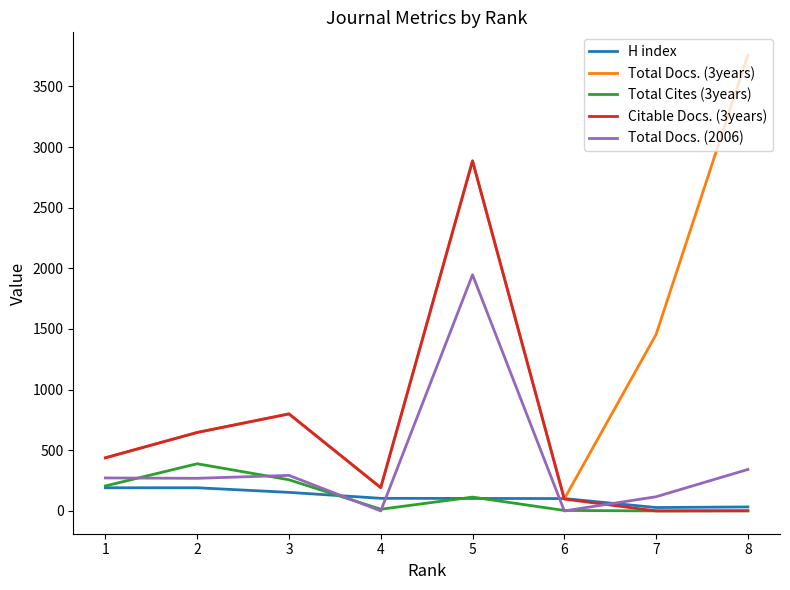

List the series in order of their peak value, lowest first.

H index, Total Cites (3years), Total Docs. (2006), Citable Docs. (3years), Total Docs. (3years)